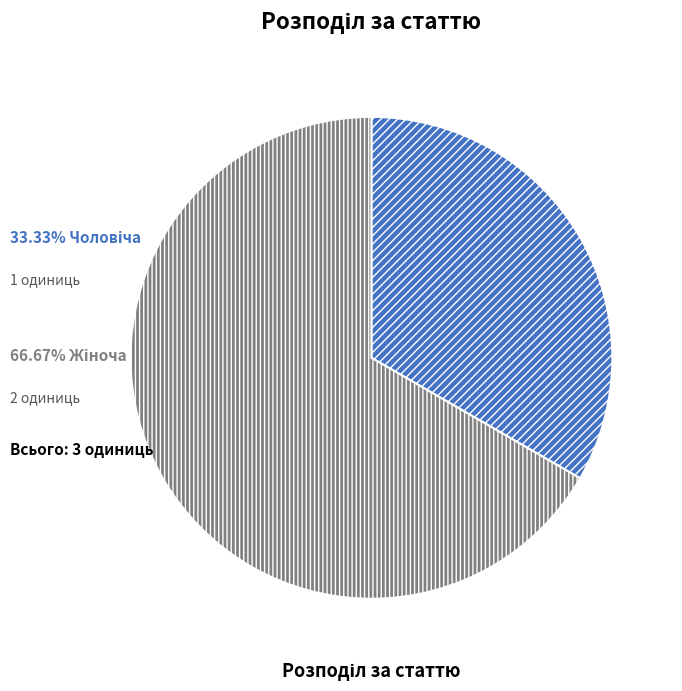

Is there any slice that represents more than half of the pie?

Yes